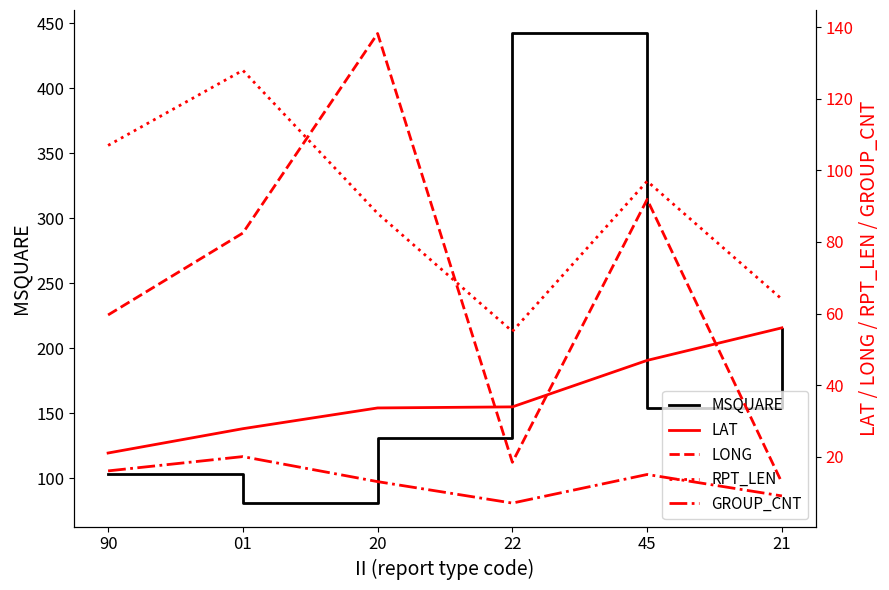

Reading left to right, transcribe all the data shown in this chart.

MSQUARE: 103.0	81.0	131.0	442.0	154.0	215.0
LAT: 21.0	27.8	33.6	33.9	46.9	56.0
LONG: 59.6	82.5	138.3	18.4	91.9	12.7
RPT_LEN: 107.0	128.0	88.0	55.0	97.0	64.0
GROUP_CNT: 16.0	20.0	13.0	7.0	15.0	9.0